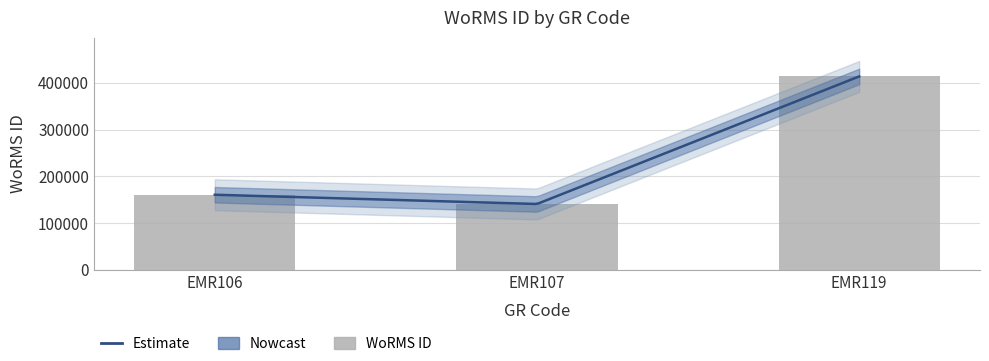

The chart shows a value of 413641 at EMR119. True or false?

True